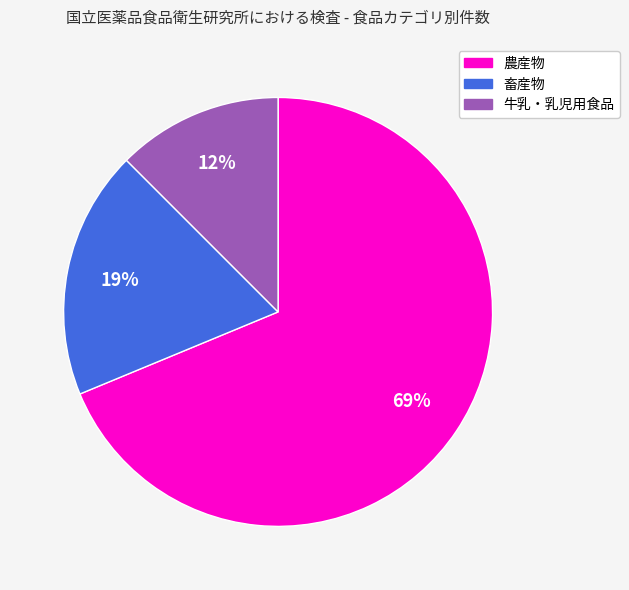

Count the number of slices in the pie.

3